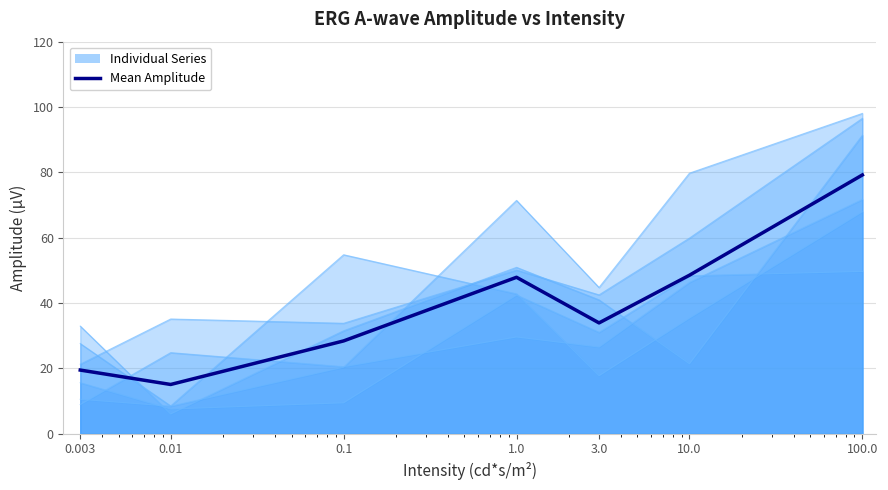

The value at 1.0 is 64.7. True or false?

False